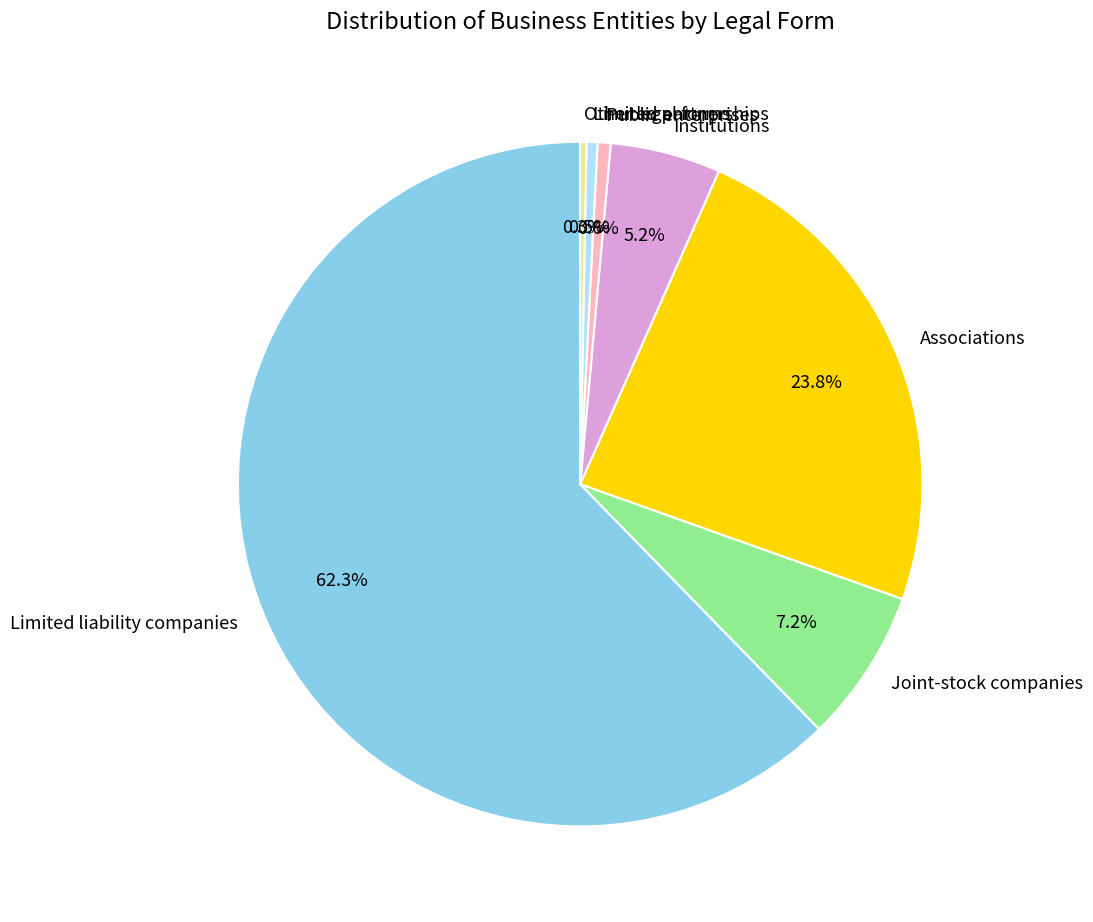

Between Limited liability companies and Other legal forms, which is larger?

Limited liability companies